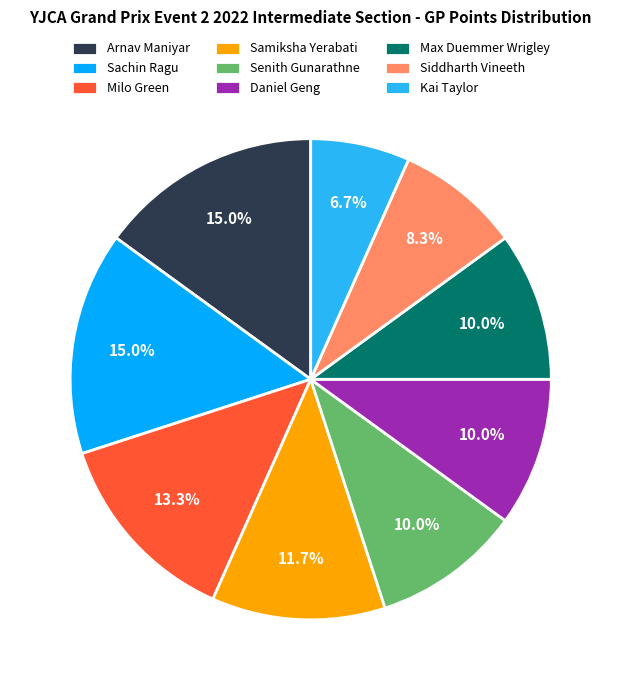

The Arnav Maniyar slice represents 24% of the pie. True or false?

False